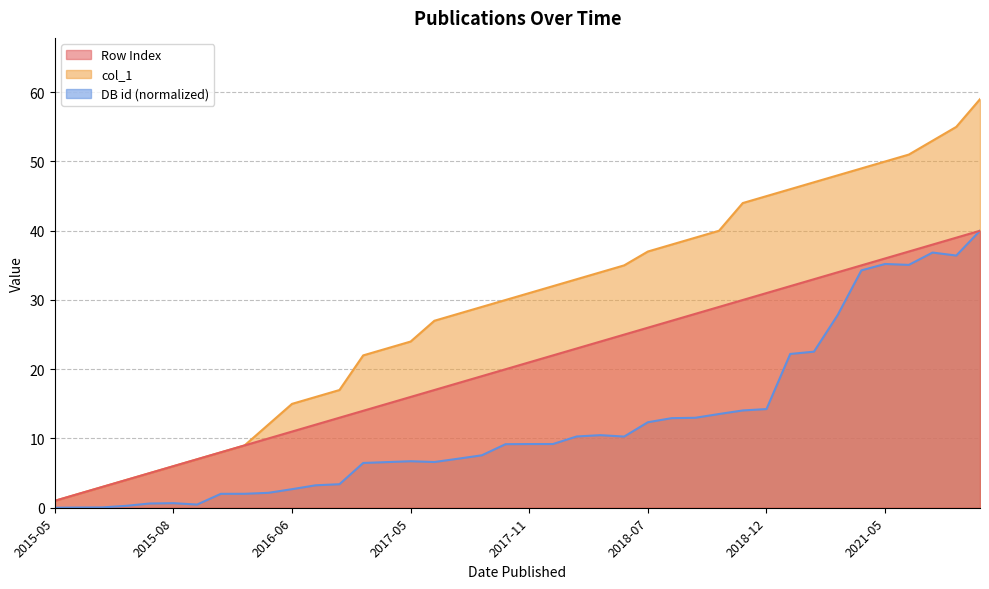

What is the spread (max minus min) of values at 2018-01?

22.7